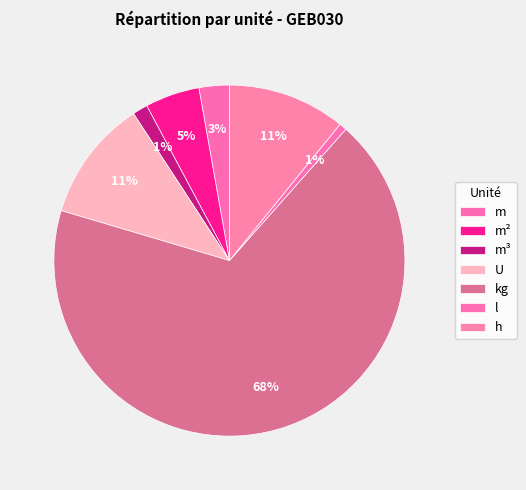

Between U and h, which is larger?

h